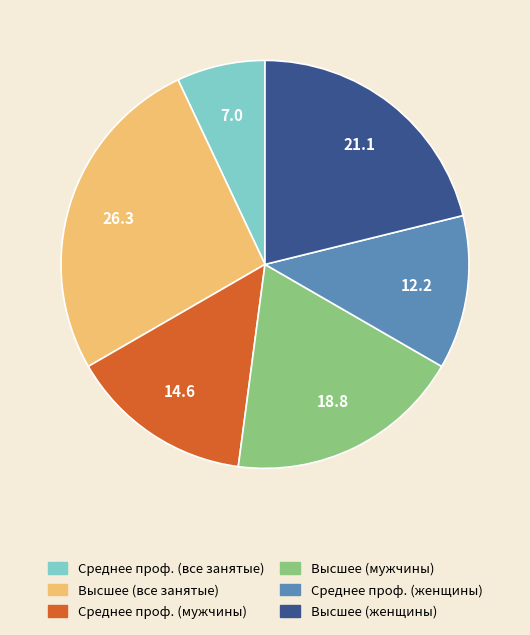

Rank the categories by value from lowest to highest.

Среднее проф. (все занятые), Среднее проф. (женщины), Среднее проф. (мужчины), Высшее (мужчины), Высшее (женщины), Высшее (все занятые)